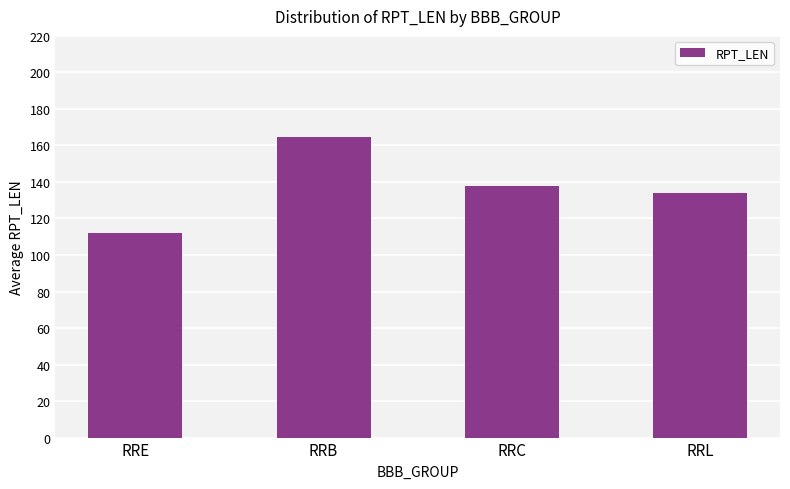

The chart shows a value of 182.6 at RRE. True or false?

False